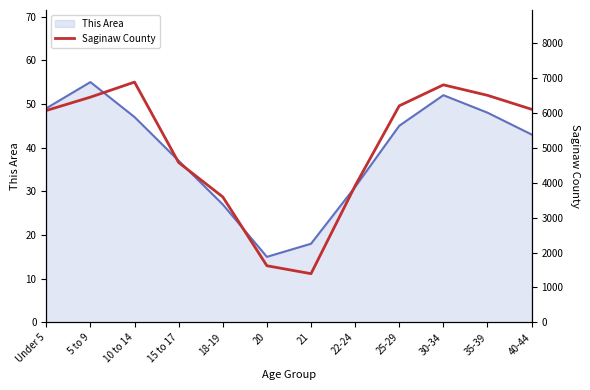

What is the maximum value for This Area?

55